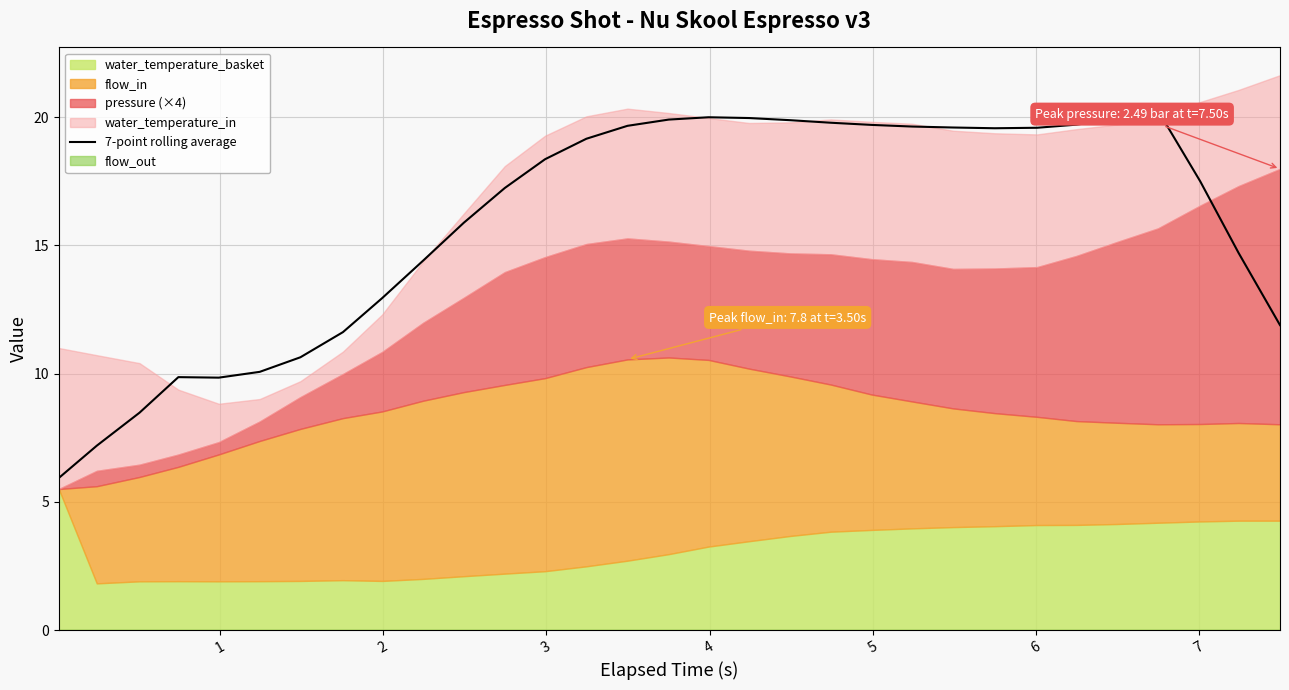

What is the minimum value for 7-point rolling average?

5.9